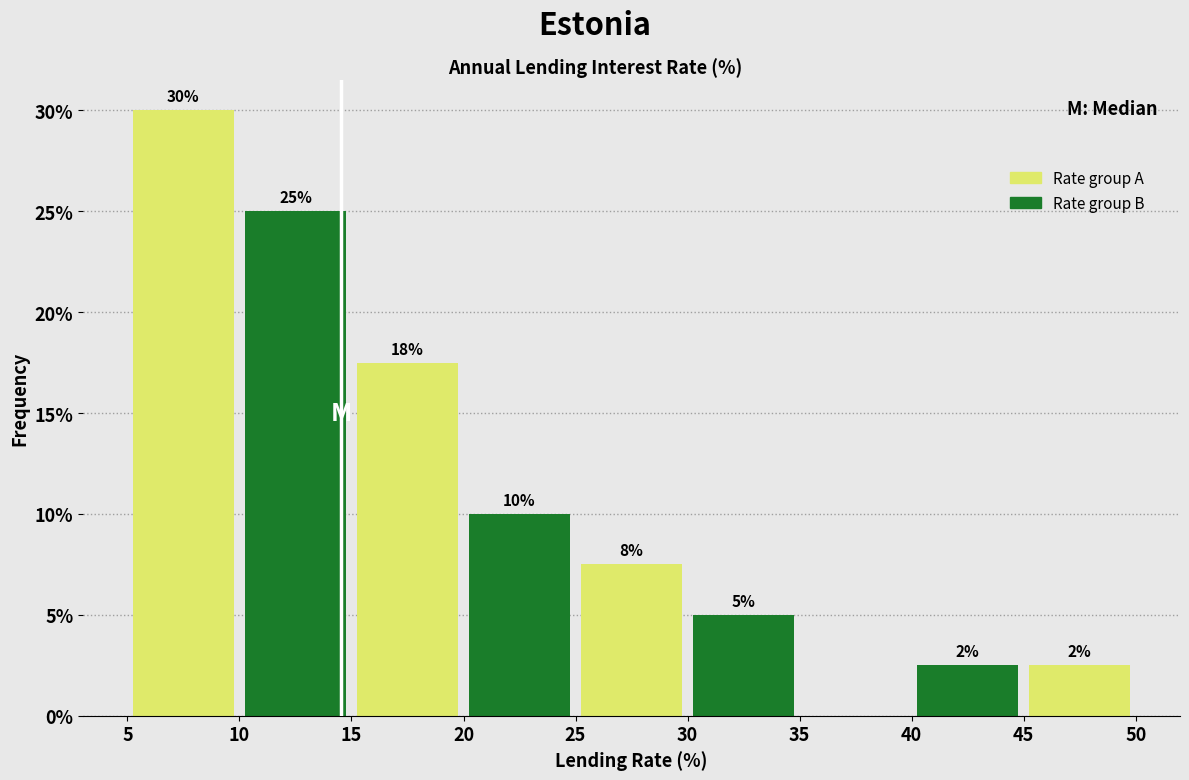

Over which range of the x-axis is the bar tallest?

5 to 10